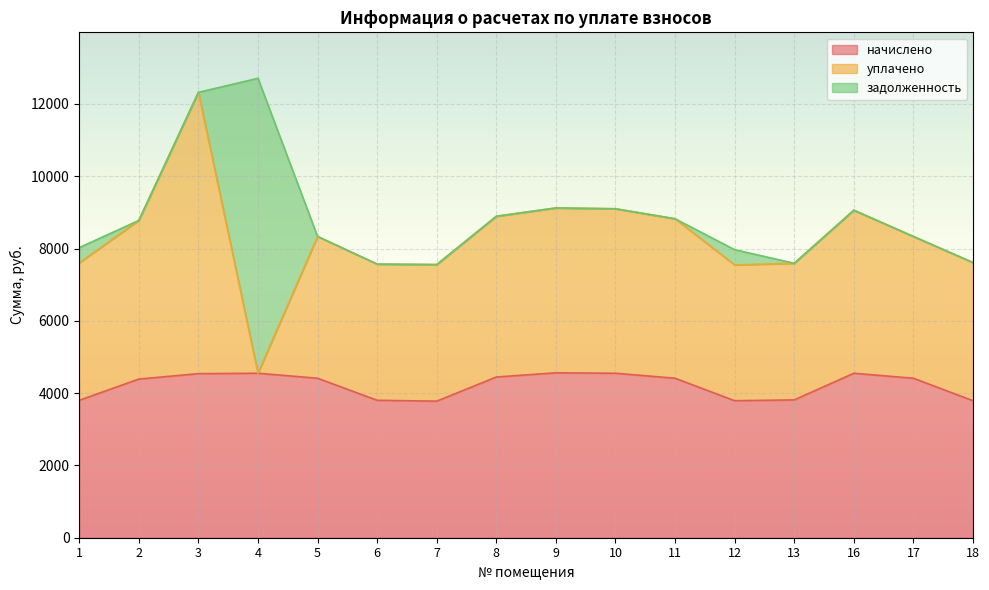

Which series ends up on top after the final intersection of уплачено and задолженность?

уплачено